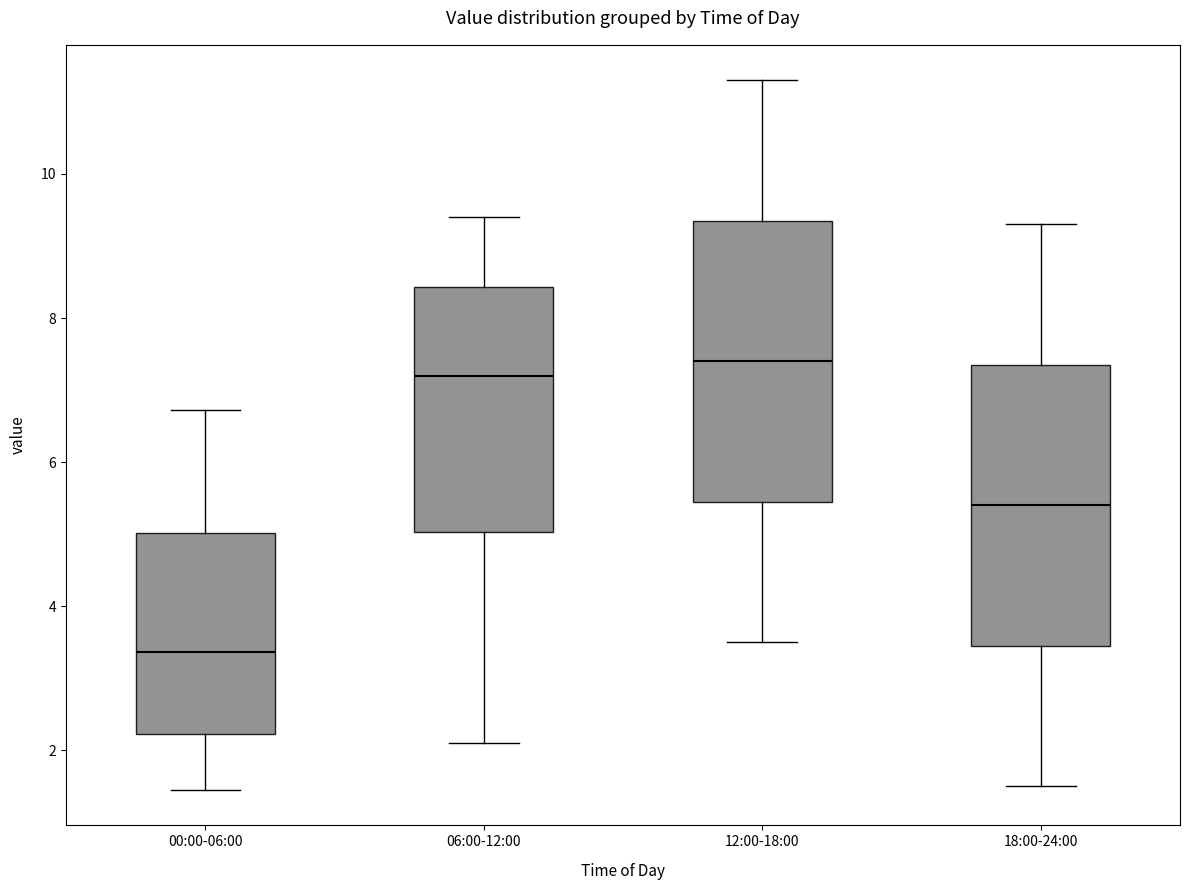

Which box's median line is the lowest?

00:00-06:00